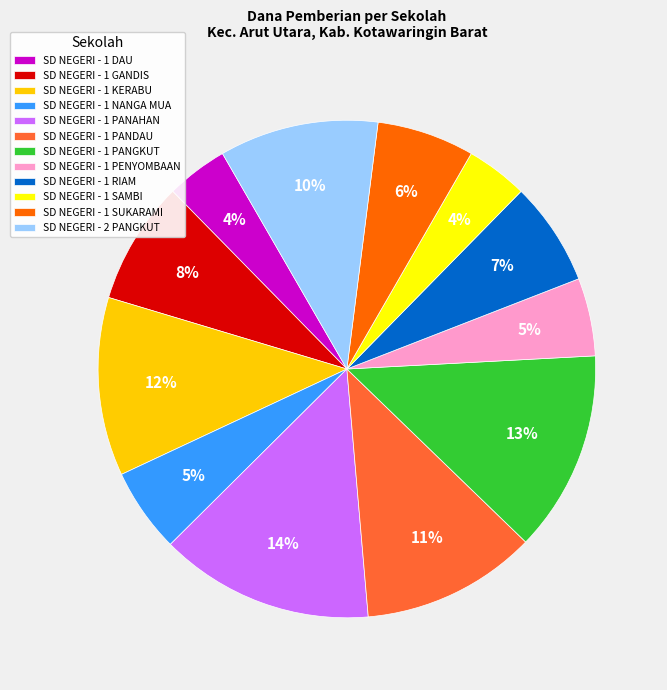

What is the ratio of the value at SD NEGERI - 1 DAU to the value at SD NEGERI - 1 PANGKUT?

0.3